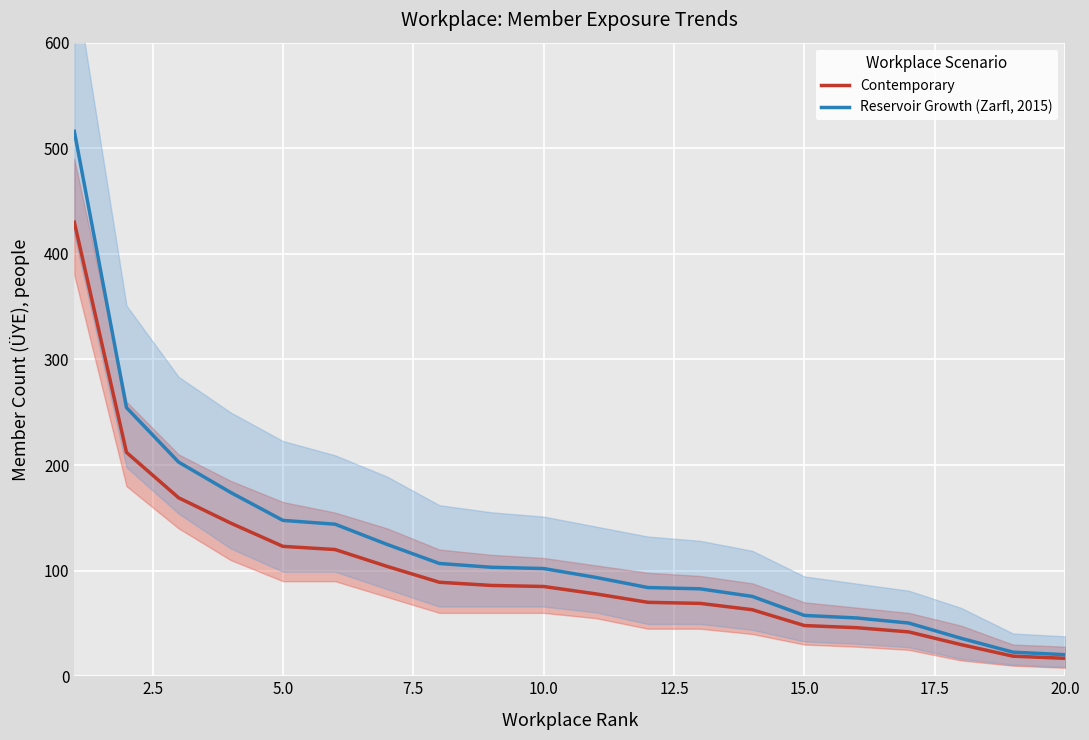

How many data points in Contemporary are less than 85?

10